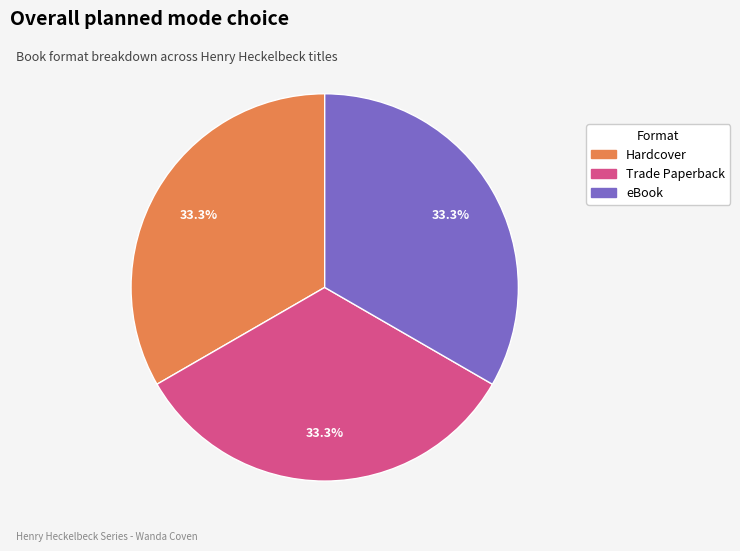

How many segments does this pie chart have?

3